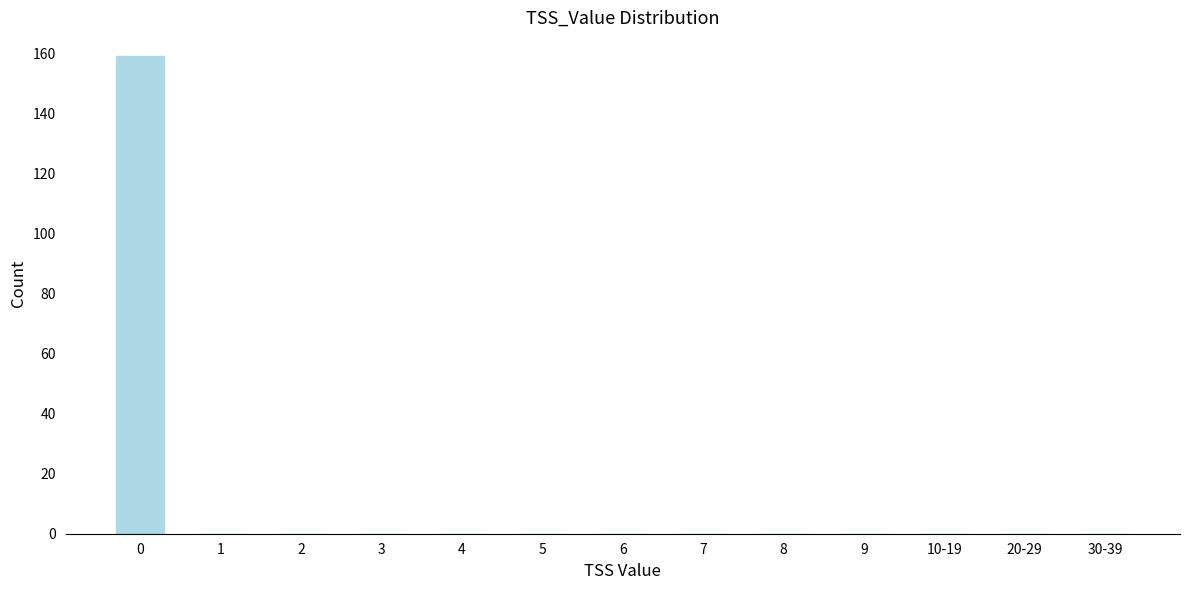

Reading right to left, transcribe all the data shown in this chart.

30-39=0	20-29=0	10-19=0	9=0	8=0	7=0	6=0	5=0	4=0	3=0	2=0	1=0	0=159